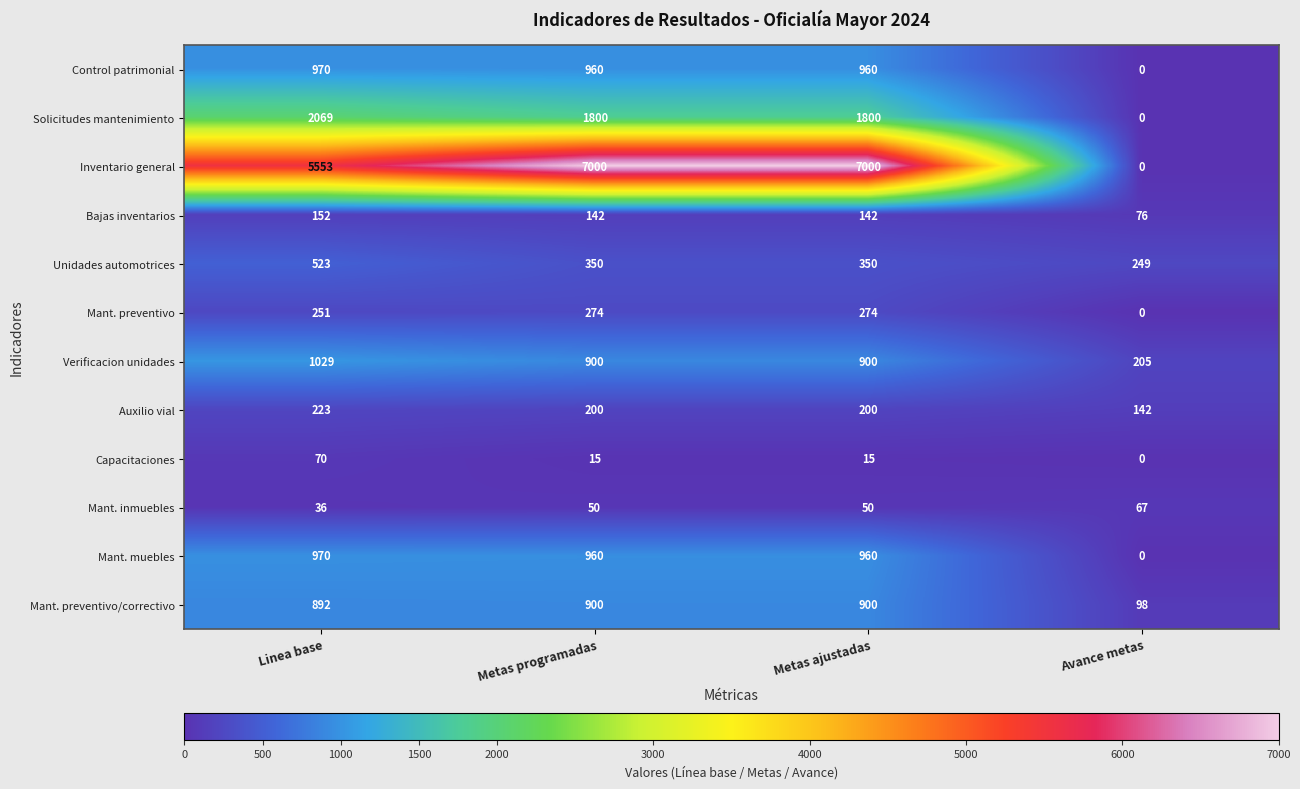

True or false: Capacitaciones has a value of 45 at Linea base.

False